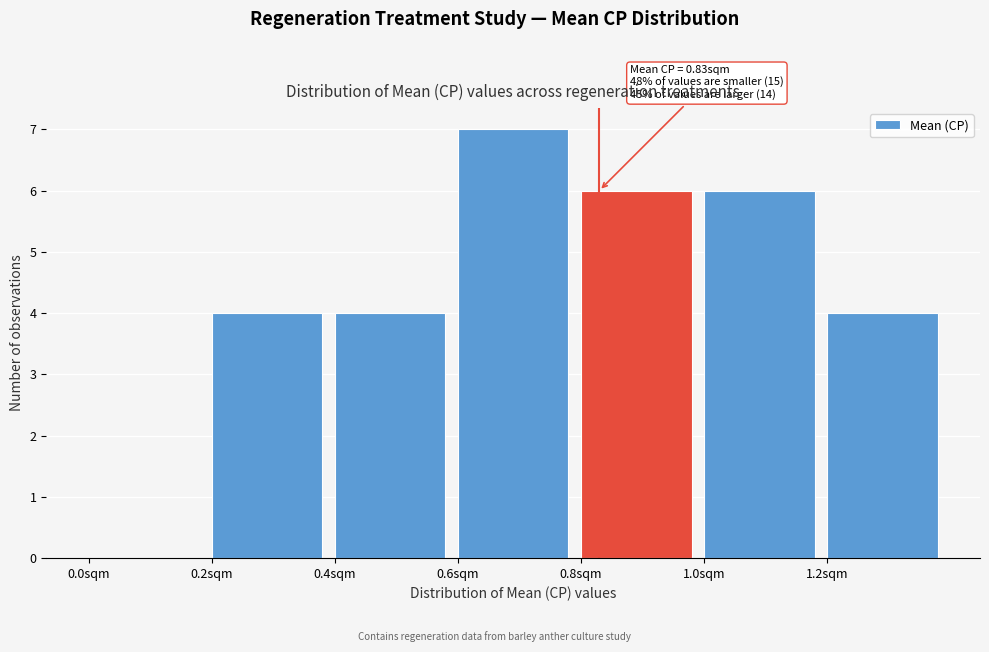

Which range on the x-axis has the tallest bar?

0.6 to 0.8